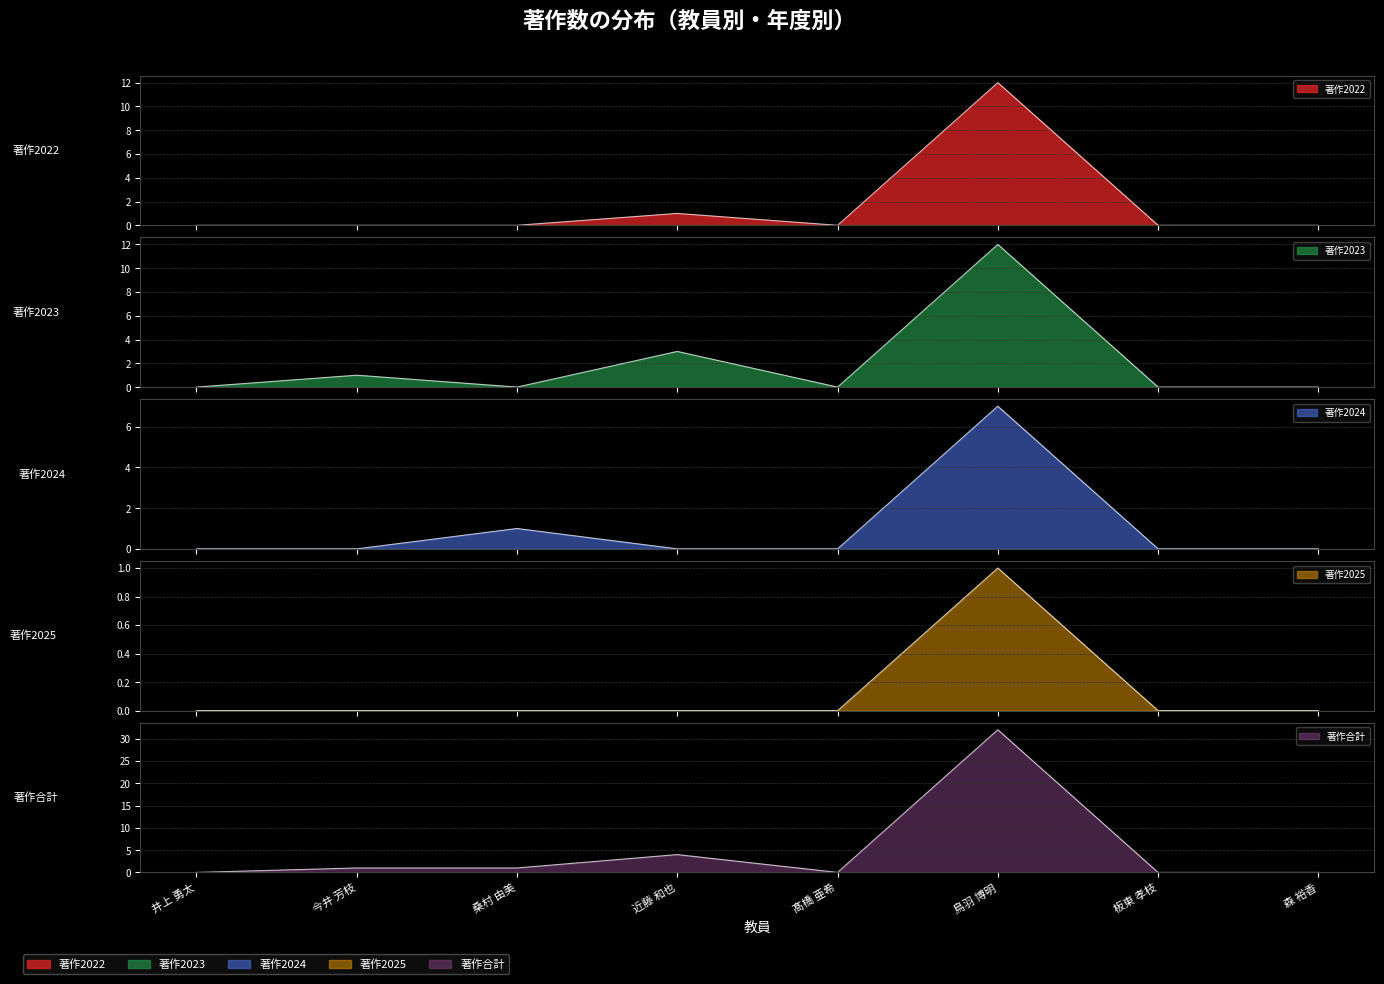

What is the difference between the maximum and minimum values in the 著作2023 series?

12